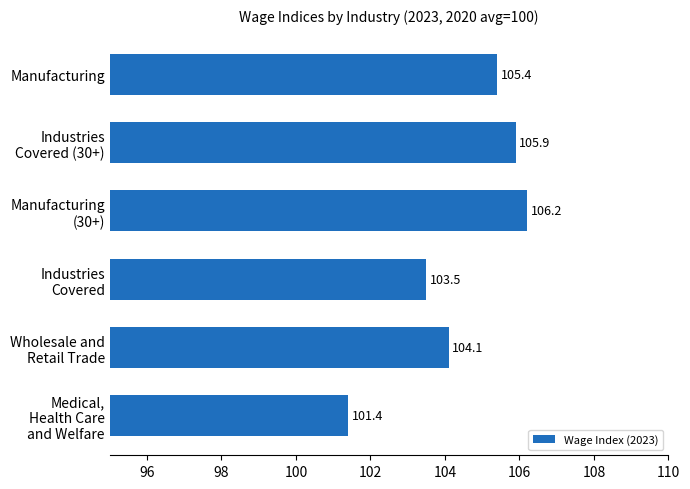

True or false: the data shows 105.4 at Manufacturing.

True